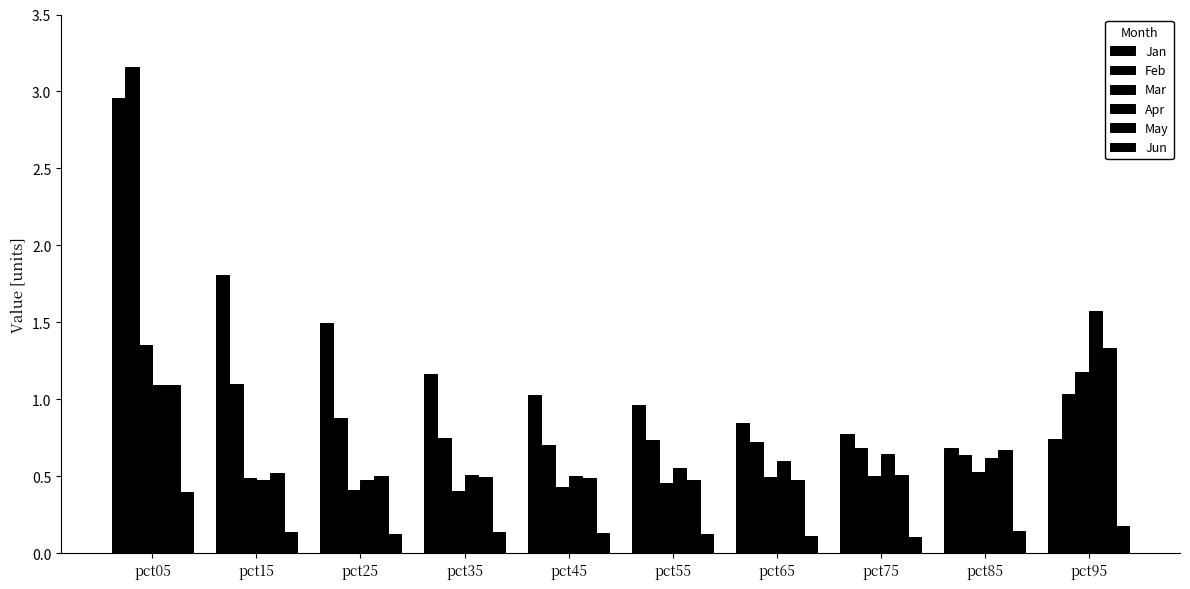

How many categories are shown in the chart?

10